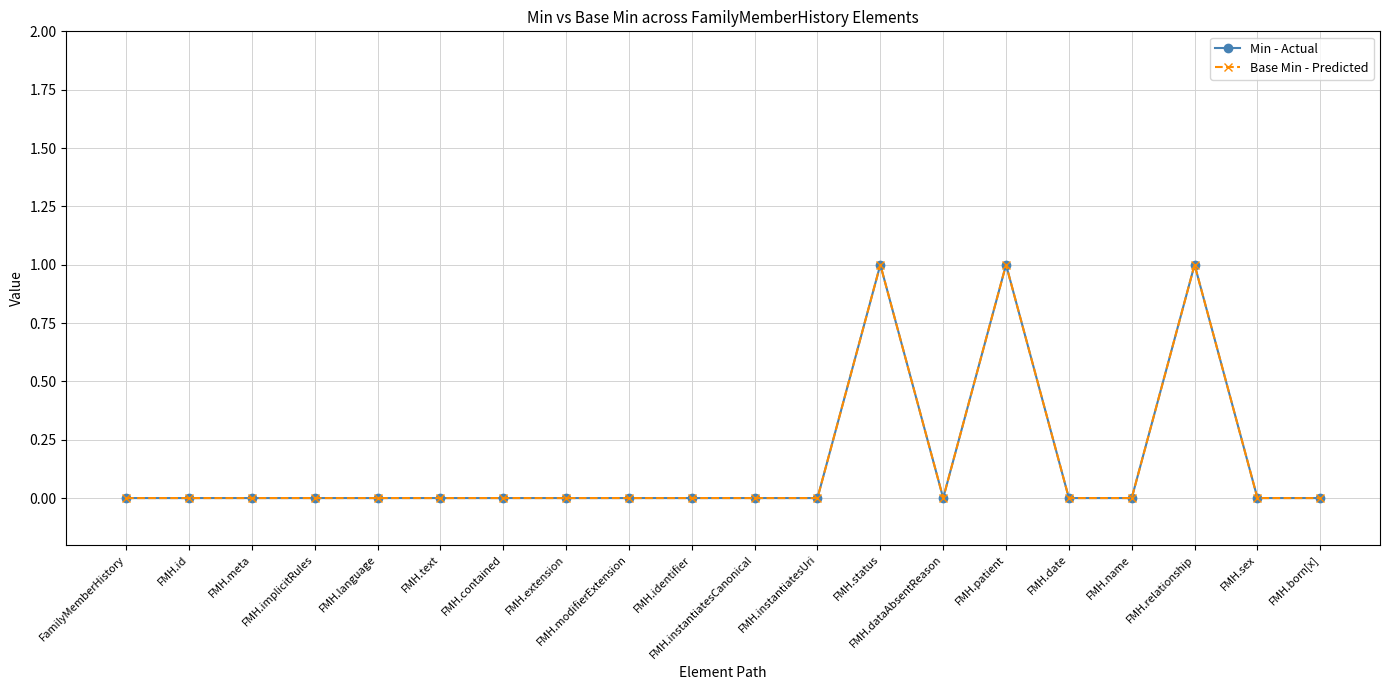

Does the chart have visible grid lines?

Yes